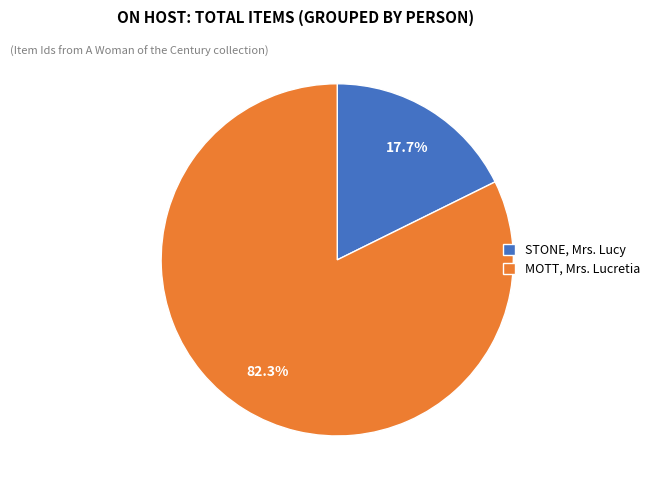

To the nearest percent, what portion does STONE, Mrs. Lucy represent?

18%